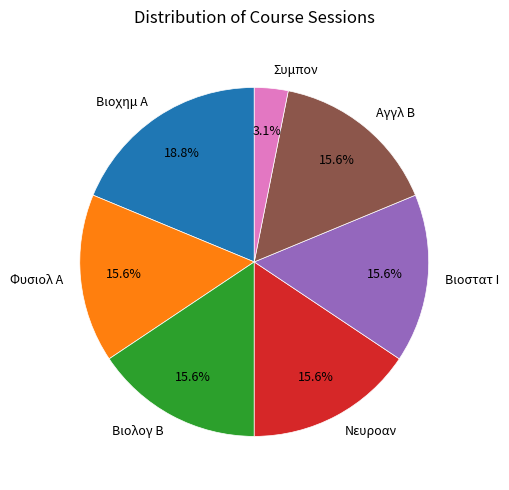

The Αγγλ Β slice represents 4% of the pie. True or false?

False